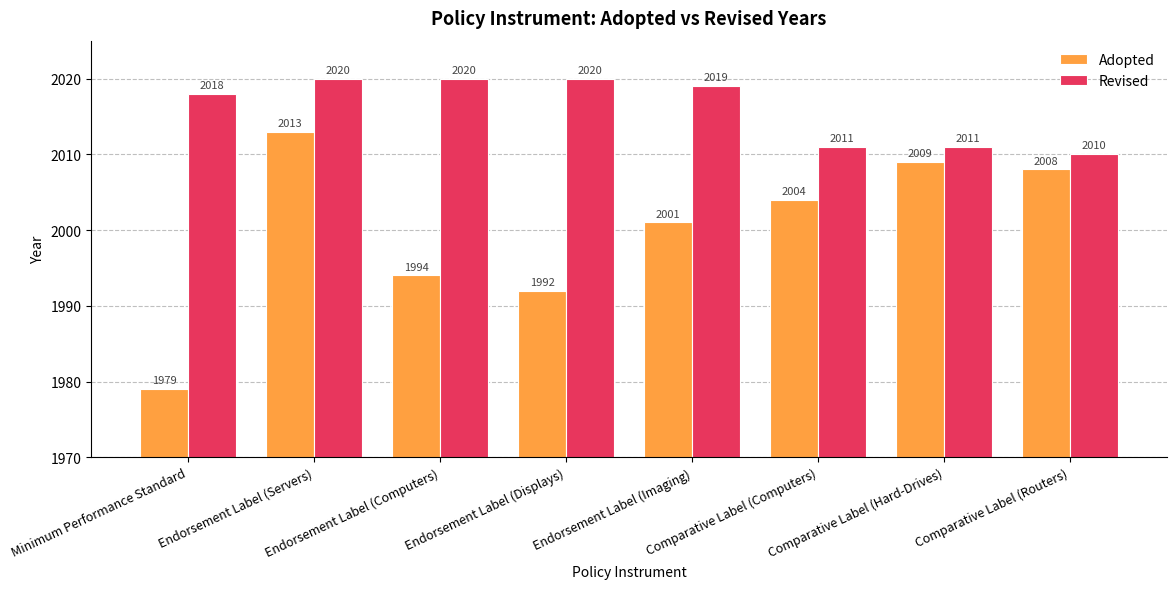

Is it true that Revised equals 730 at Endorsement Label (Imaging)?

False